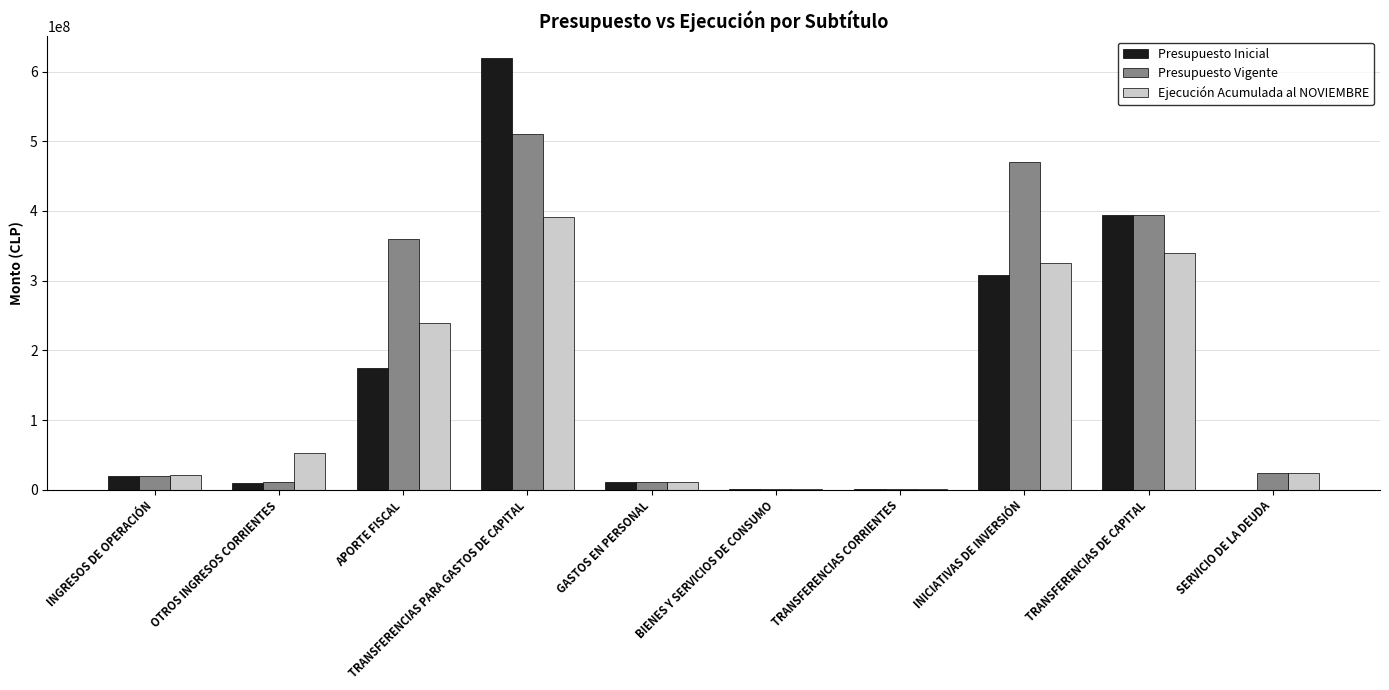

Is the value of Presupuesto Inicial at INICIATIVAS DE INVERSIÓN greater than the value of Ejecución Acumulada al NOVIEMBRE at INICIATIVAS DE INVERSIÓN?

No